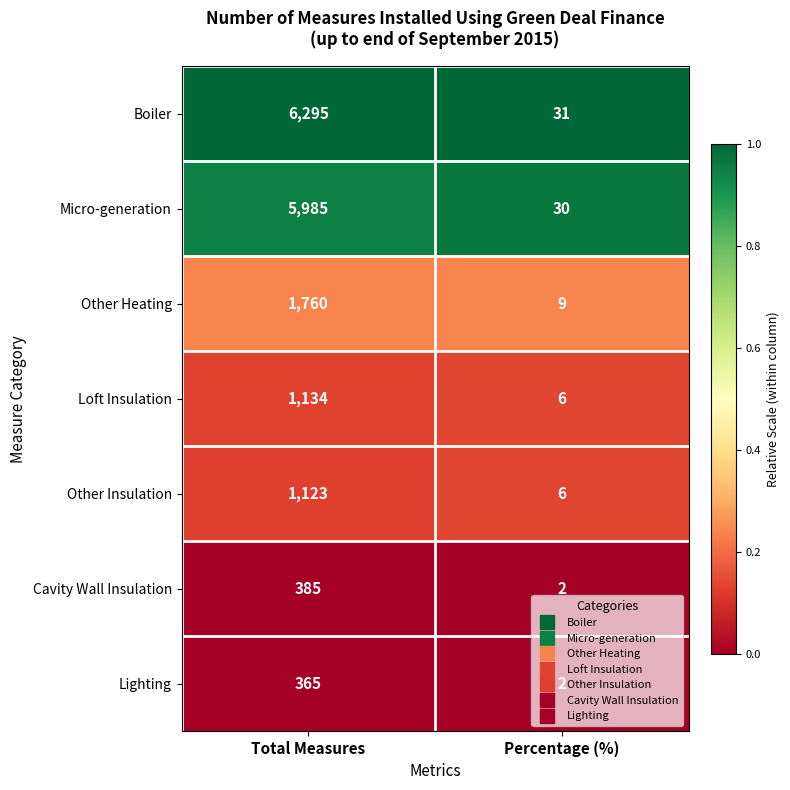

What value does the Loft Insulation series have at Percentage (%)?

6